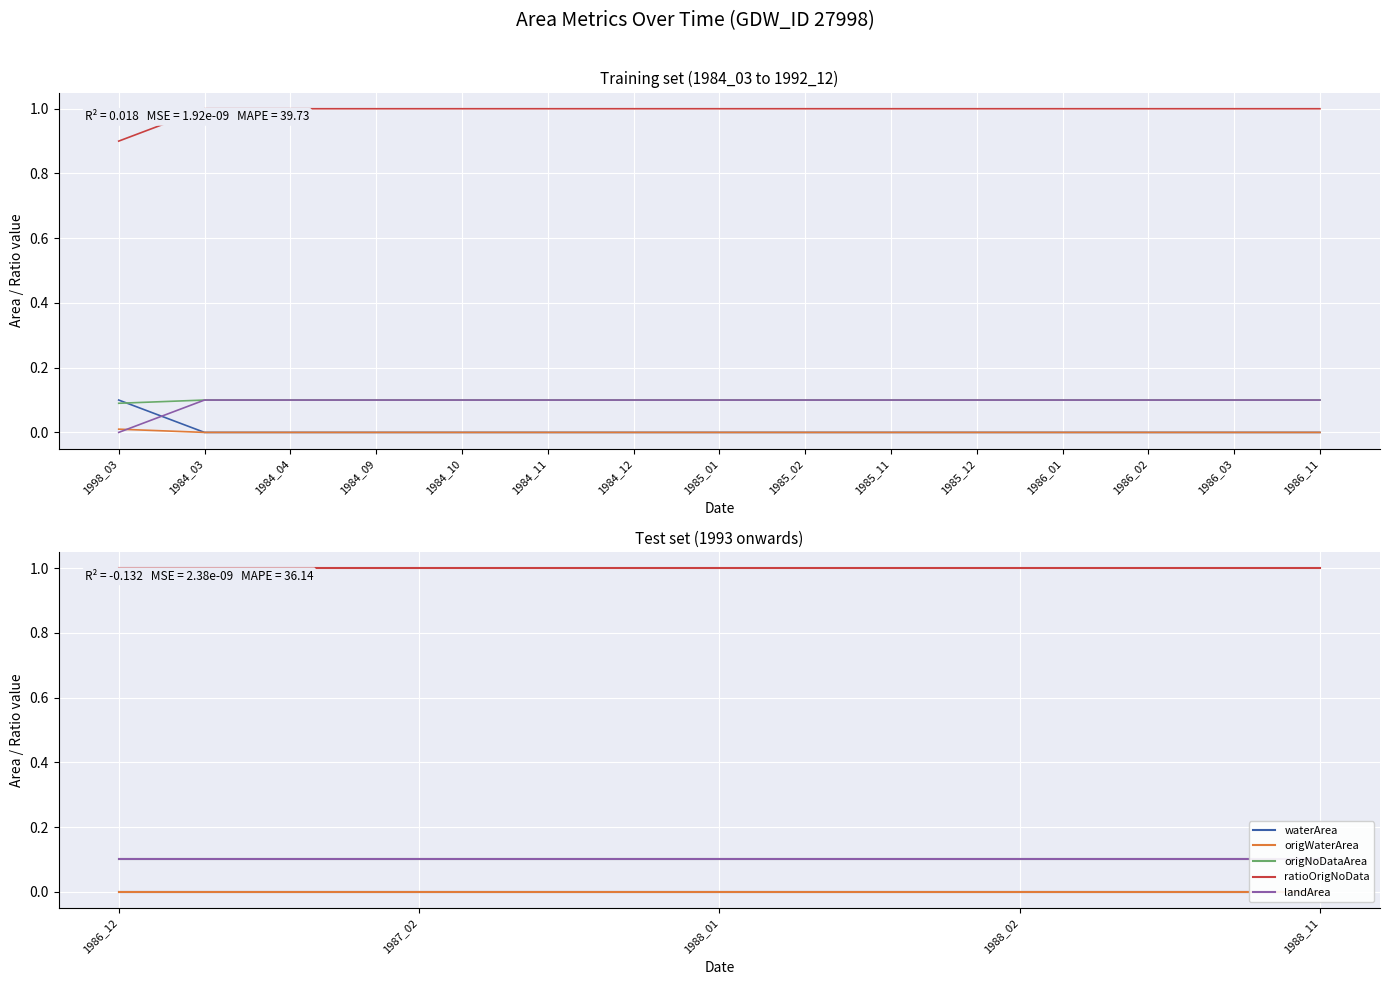

Count the number of data series in this chart.

5